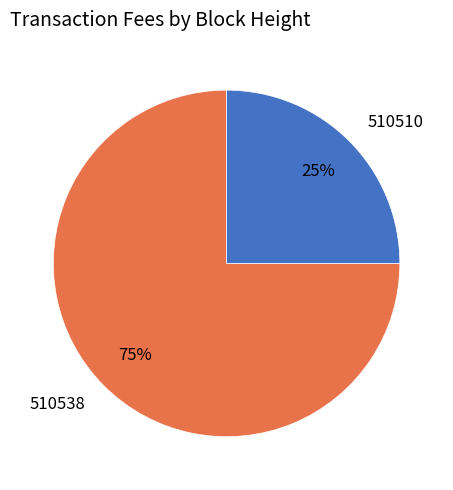

Do 510538 and 510510 together represent more than half of the pie?

Yes